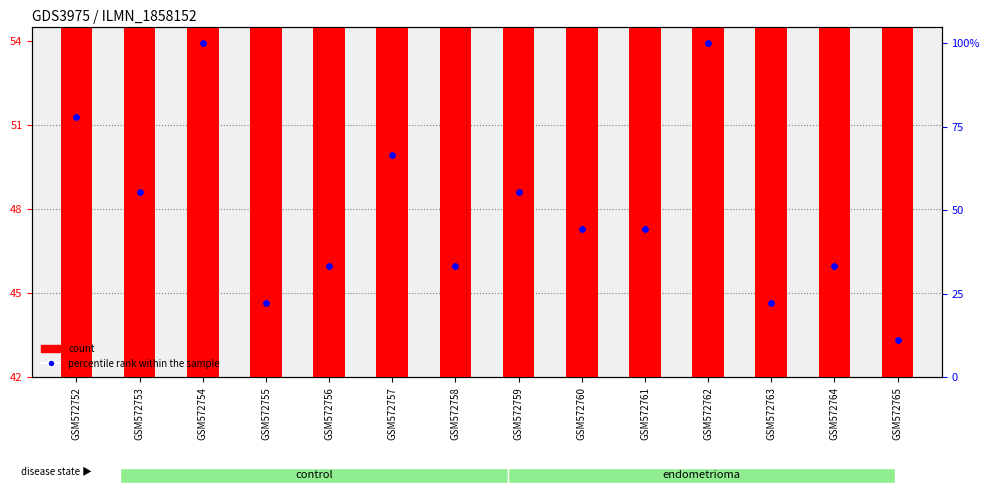

Which series reaches the maximum Y coordinate?

percentile rank within the sample